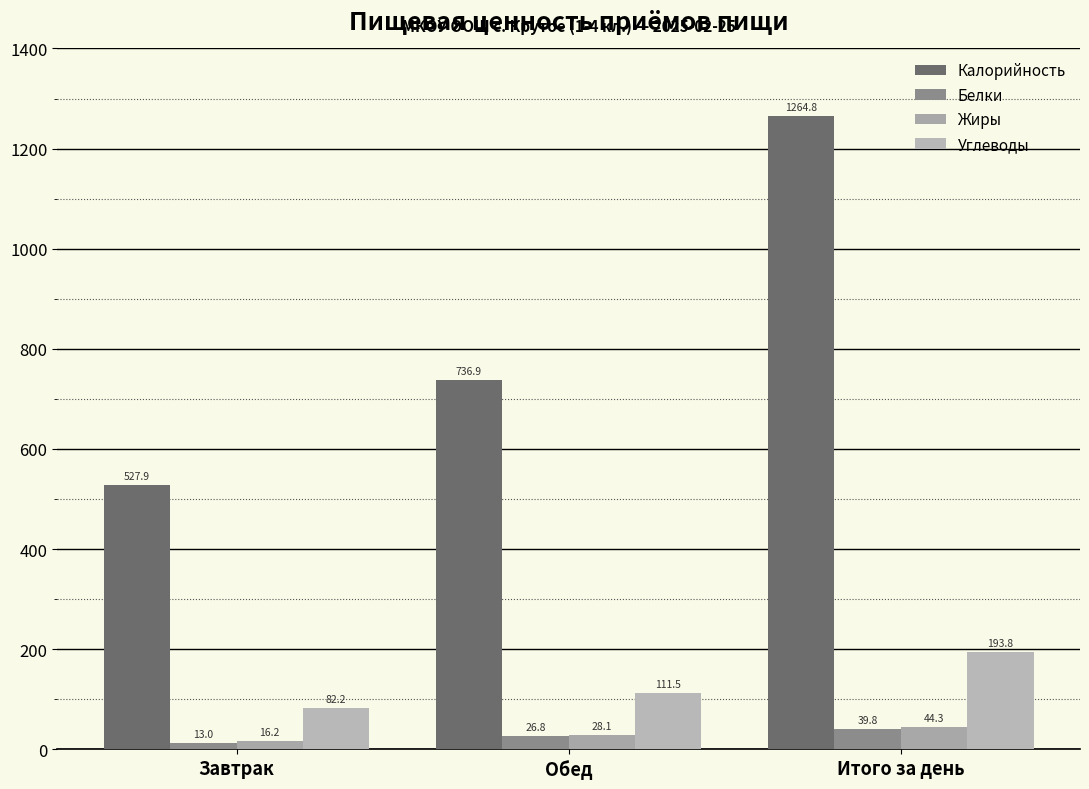

Which series has the largest total across all categories?

Калорийность